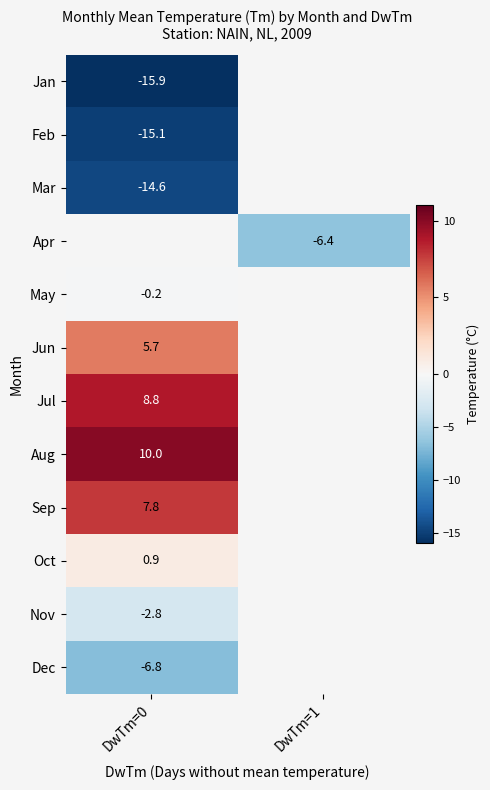

Count the number of data series in this chart.

12